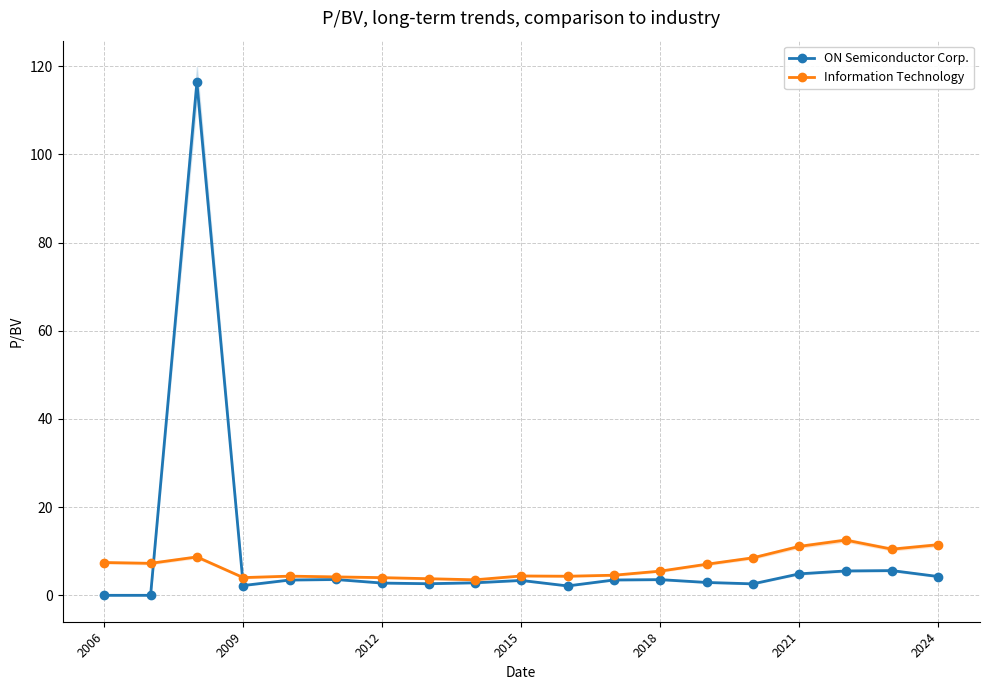

Rank the series by their average value, from lowest to highest.

Information Technology, ON Semiconductor Corp.